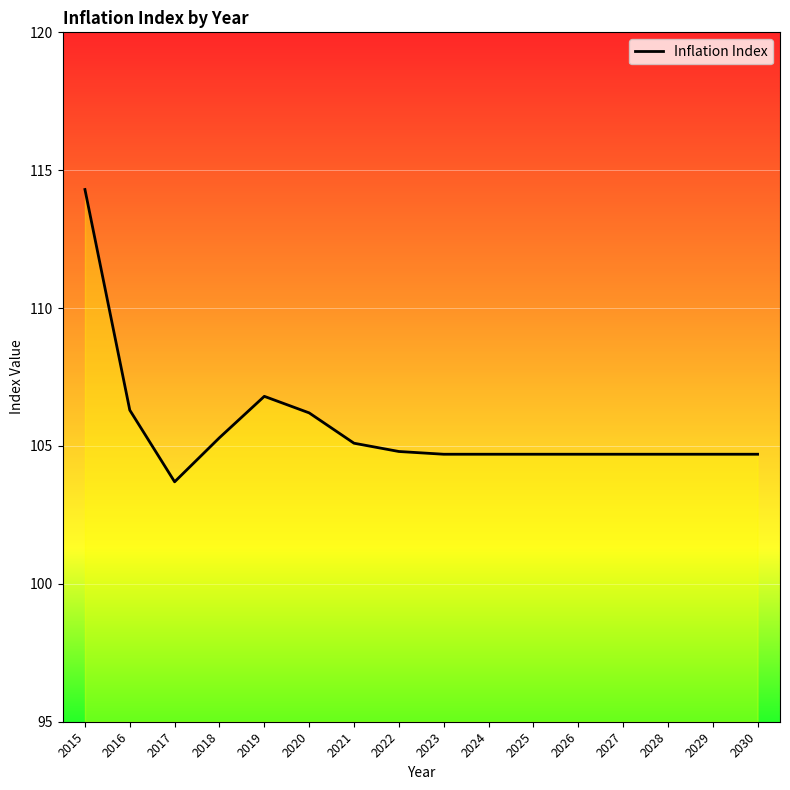

How many lines are shown in the chart?

1